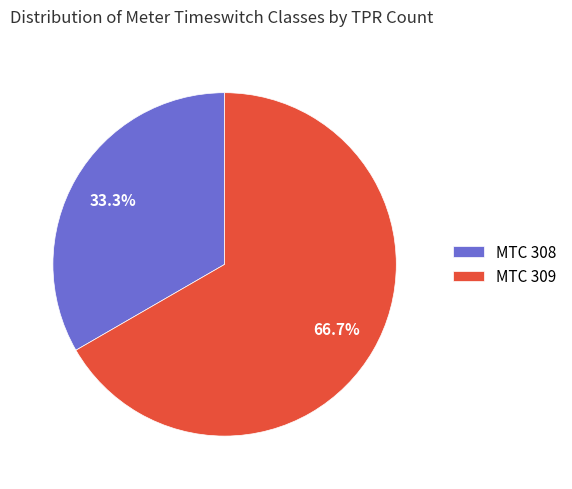

Count the number of slices in the pie.

2